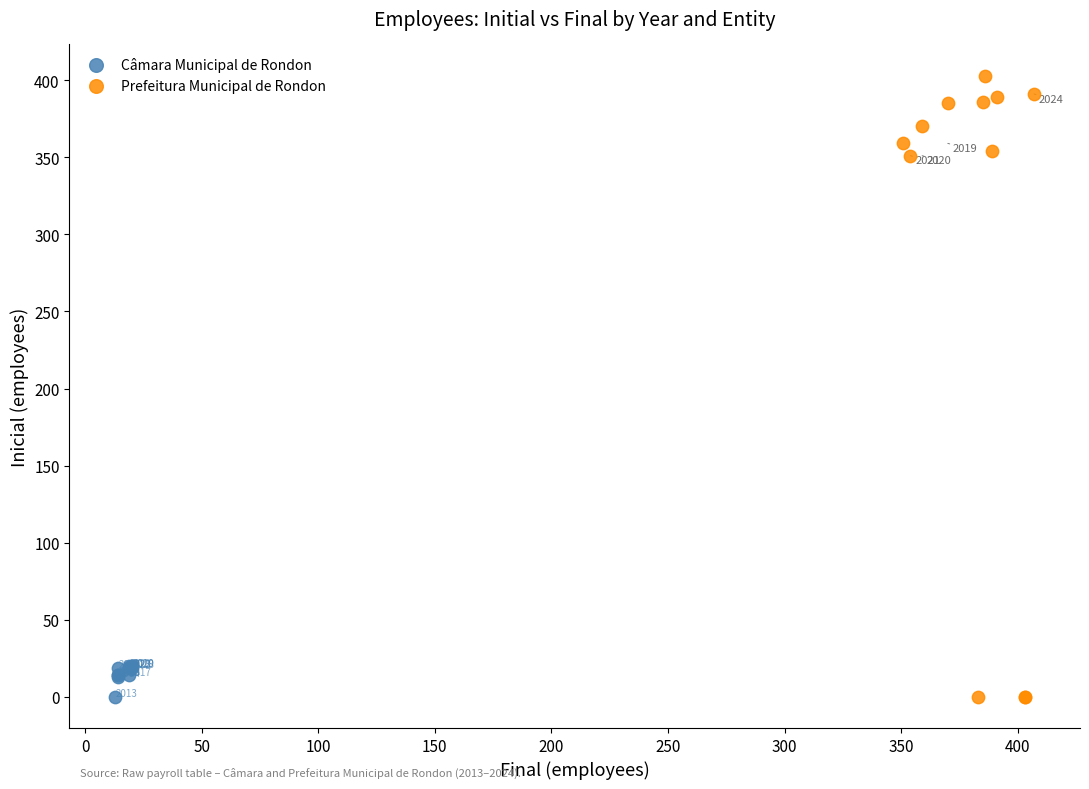

Which series reaches the maximum Y coordinate?

Prefeitura Municipal de Rondon